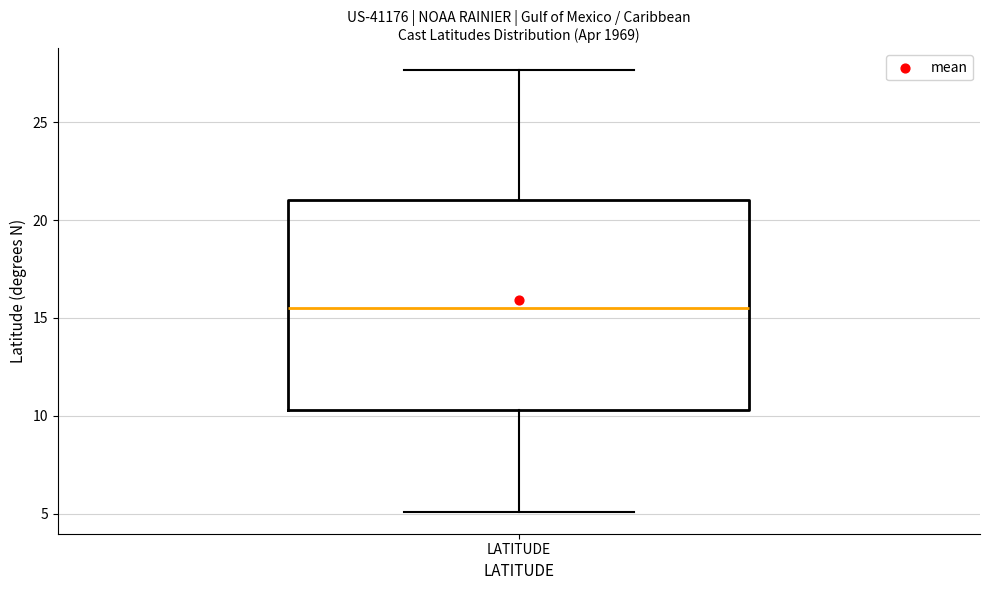

Transcribe this box plot: give where the median line is, the range the box spans, and where the two whiskers end, as read against the y-axis. The values are not printed on the chart, so give them approximately, as read against the axis.

median 15.5, box 10.5 to 21.0, whiskers 5.0 to 27.5